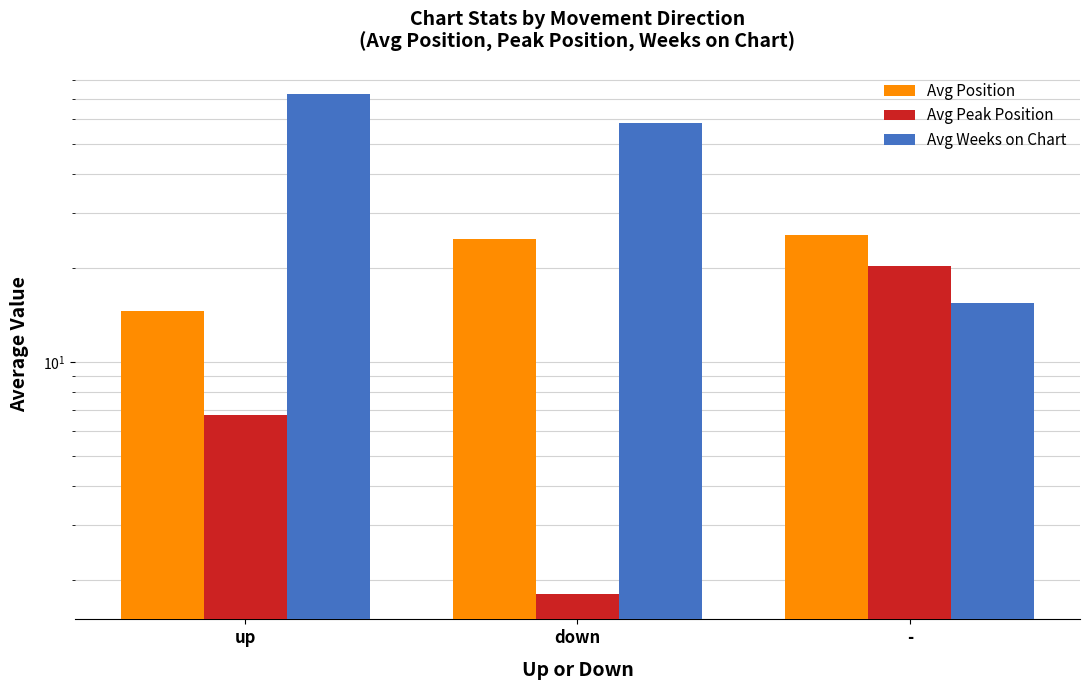

Is the value of Avg Weeks on Chart at - greater than the value of Avg Peak Position at -?

No